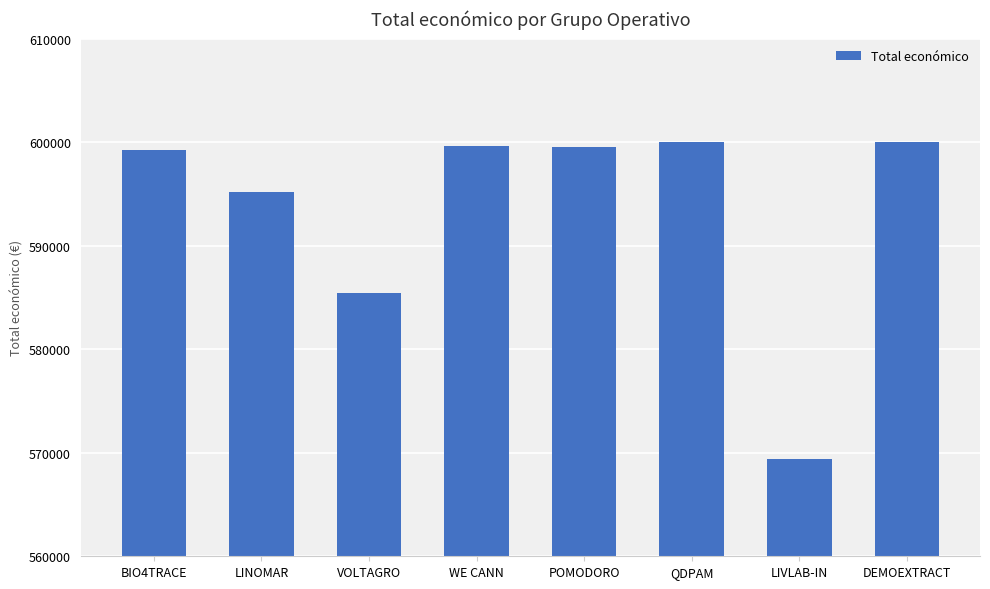

What is the difference between the maximum and minimum values?

30627